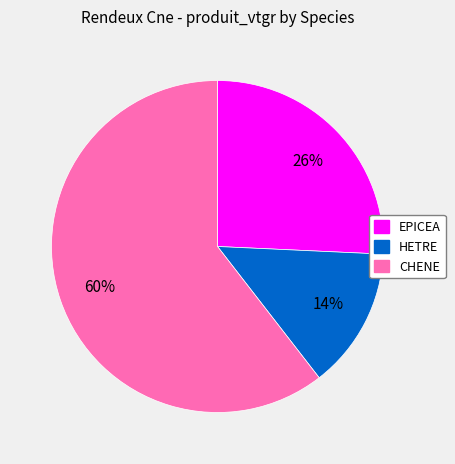

To the nearest percent, what portion does EPICEA represent?

26%